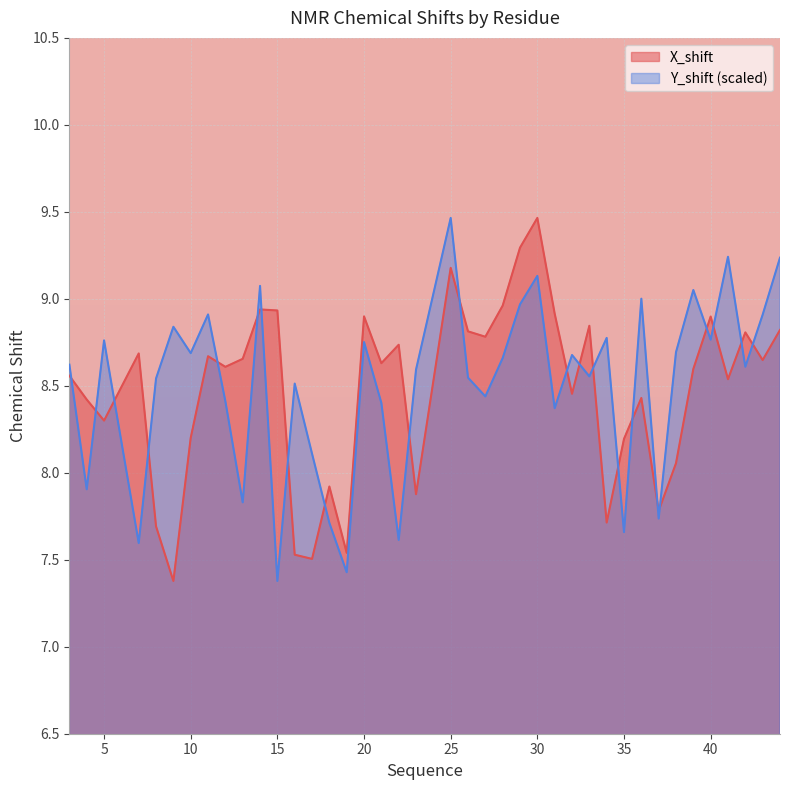

Reading left to right, list all the values displayed in this chart.

X_shift: 8.6	8.4	8.3	8.7	7.7	7.4	8.2	8.7	8.6	8.7	8.9	8.9	7.5	7.5	7.9	7.5	8.9	8.6	8.7	7.9	9.2	8.8	8.8	9.0	9.3	9.5	8.9	8.5	8.8	7.7	8.2	8.4	7.8	8.1	8.6	8.9	8.5	8.8	8.6	8.8
Y_shift: 8.6	7.9	8.8	7.6	8.5	8.8	8.7	8.9	8.4	7.8	9.1	7.4	8.5	8.1	7.7	7.4	8.8	8.4	7.6	8.6	9.5	8.5	8.4	8.7	9.0	9.1	8.4	8.7	8.6	8.8	7.7	9.0	7.7	8.7	9.1	8.8	9.2	8.6	8.9	9.2